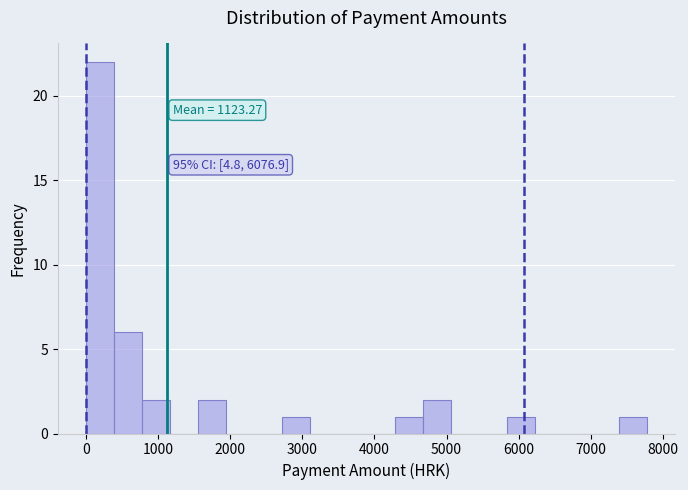

Read against the x-axis, roughly where is the centre of the tallest bar?

200